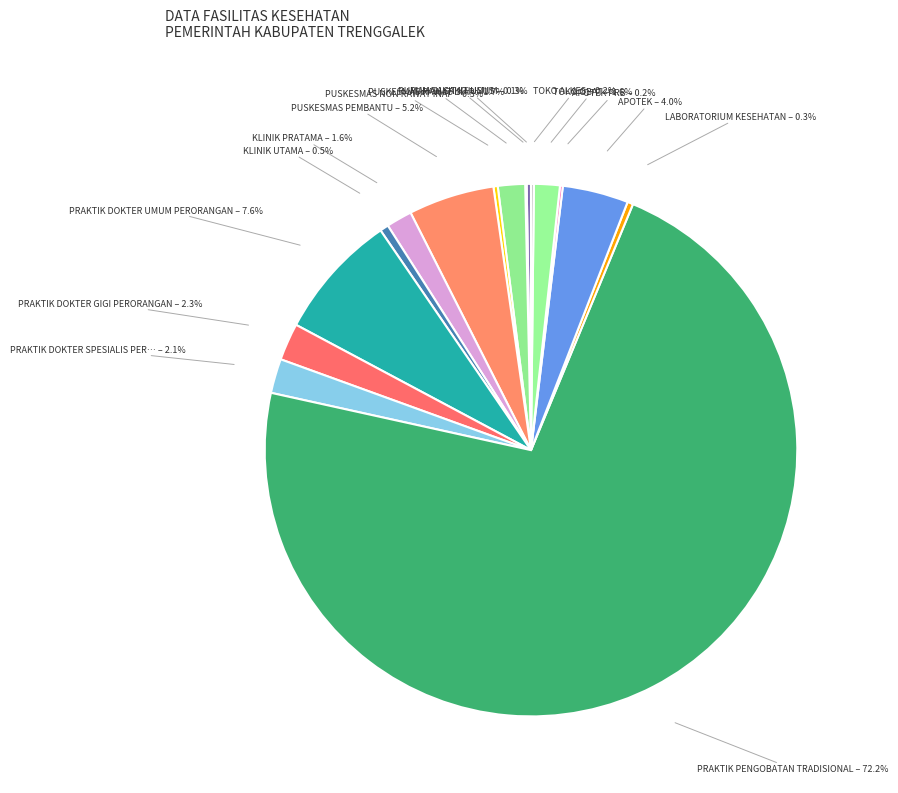

Which category has the smallest portion of the pie?

RUMAH SAKIT KHUSUS